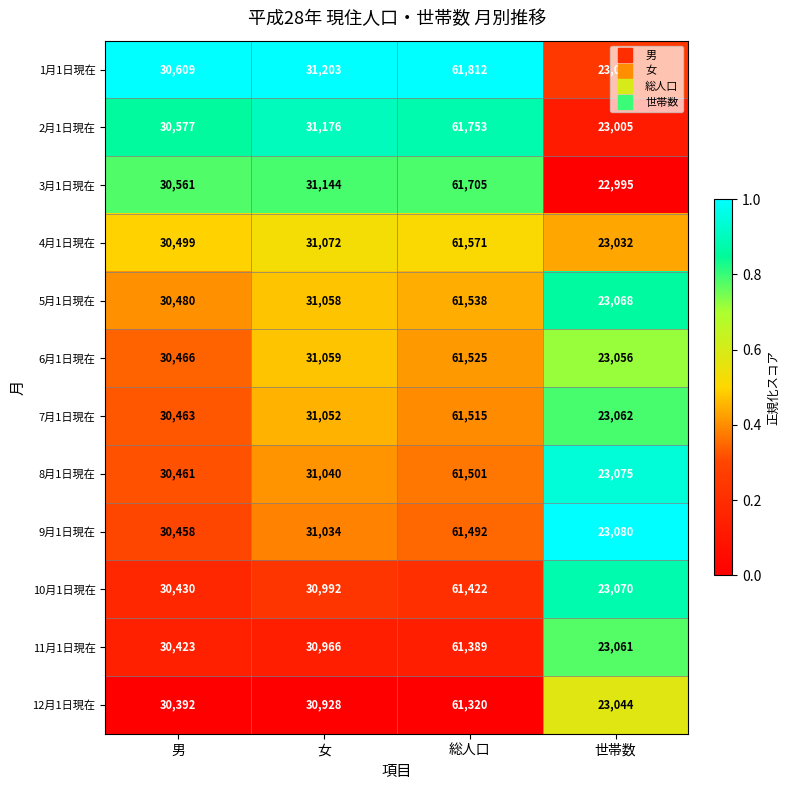

What is the difference between the maximum and minimum values in the 10月1日現在 series?

38352